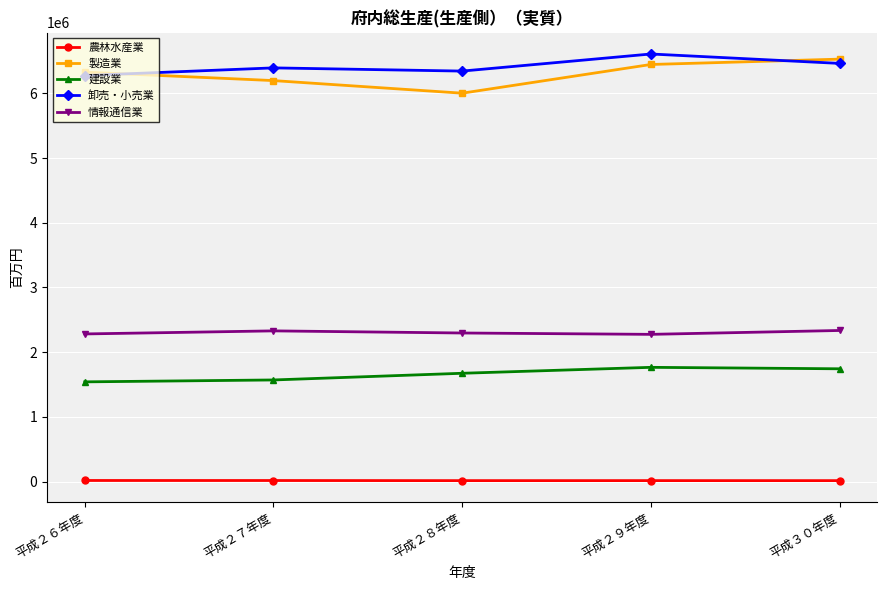

What is the total value across all series at 平成２６年度?

16441966